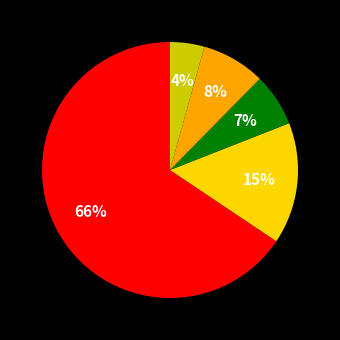

To the nearest percent, what is the average slice percentage?

20%